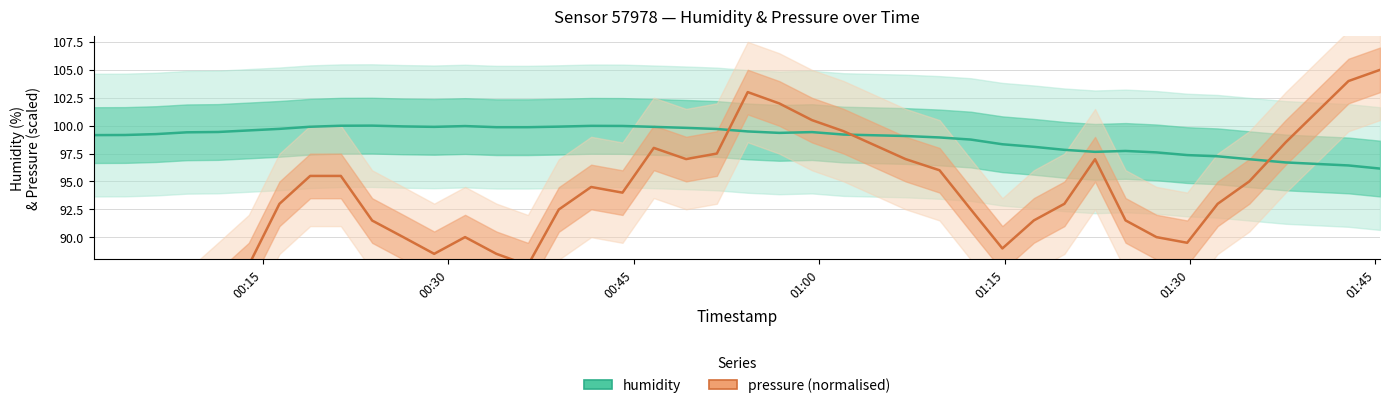

What are all the series names shown in the legend?

humidity, pressure (normalised)